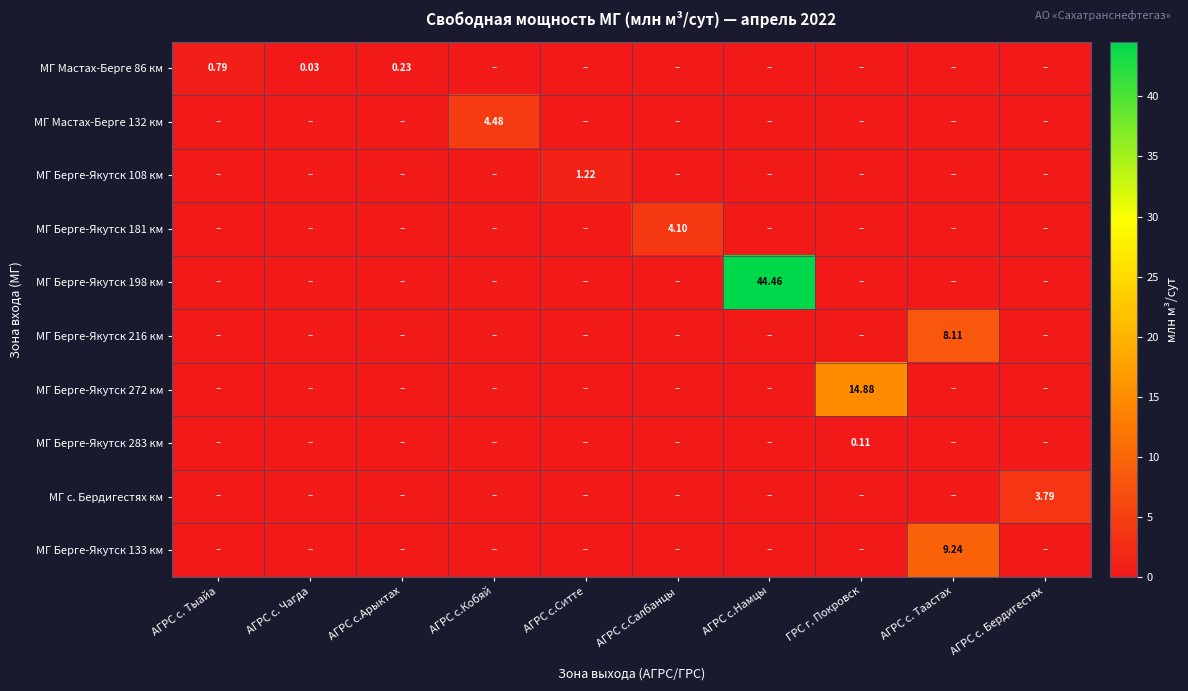

List the labels in order of МГ Берге-Якутск 198 км value, smallest first.

АГРС с. Тыайа, АГРС с. Чагда, АГРС с.Арыктах, АГРС с.Кобяй, АГРС с.Ситте, АГРС с.Салбанцы, ГРС г. Покровск, АГРС с. Таастах, АГРС с. Бердигестях, АГРС с.Намцы